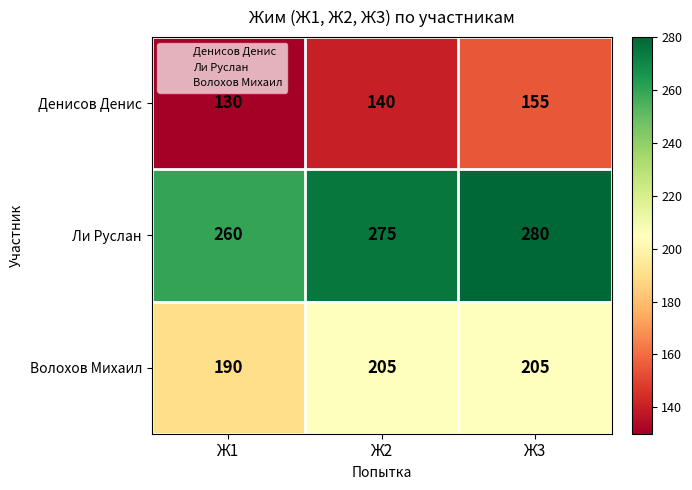

What is the sum of the Ли Руслан values at Ж1 and Ж3?

540